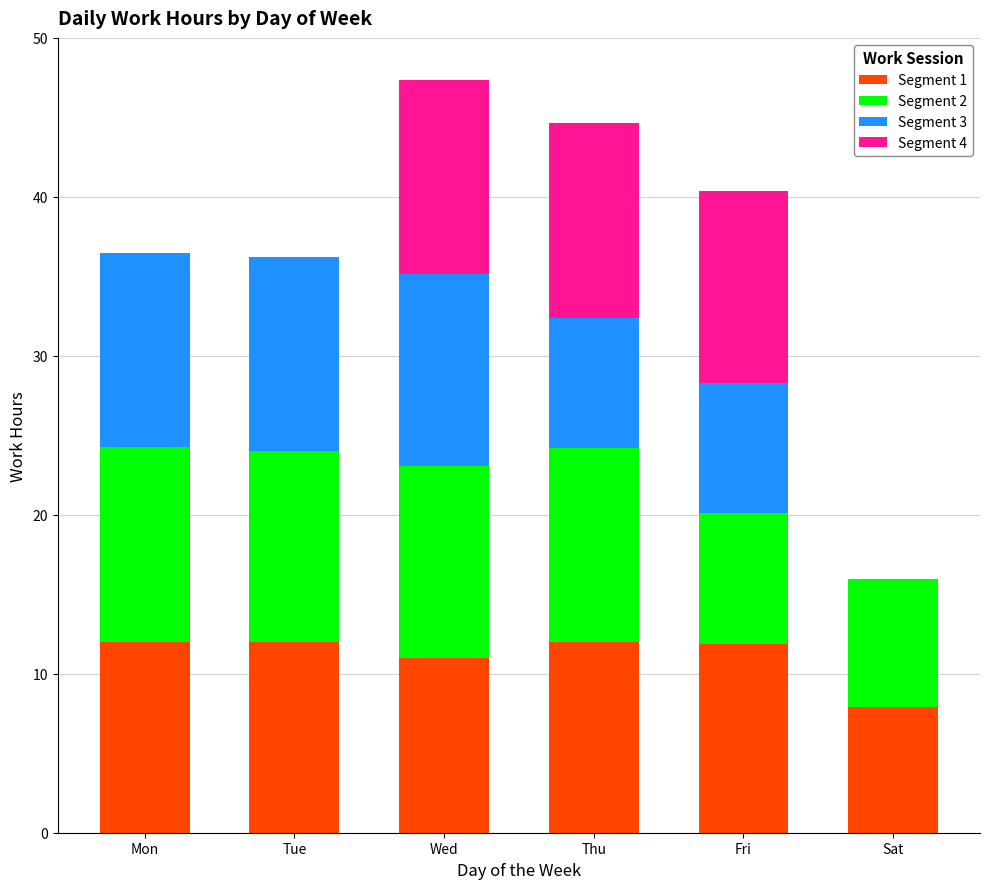

What is the maximum value for Segment 1?

12.0